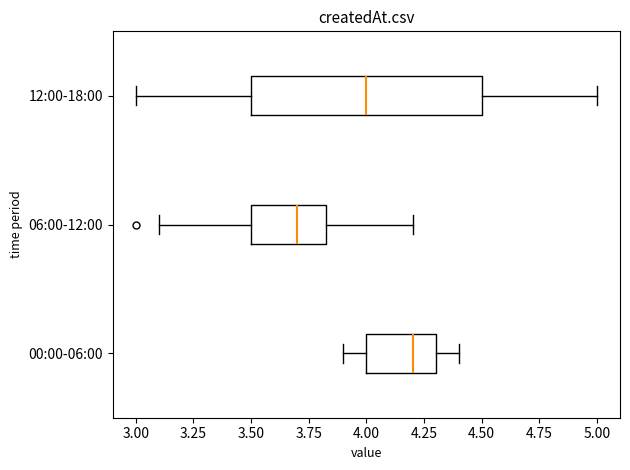

Comparing the boxes themselves (not the whiskers), which one is the widest?

12:00-18:00